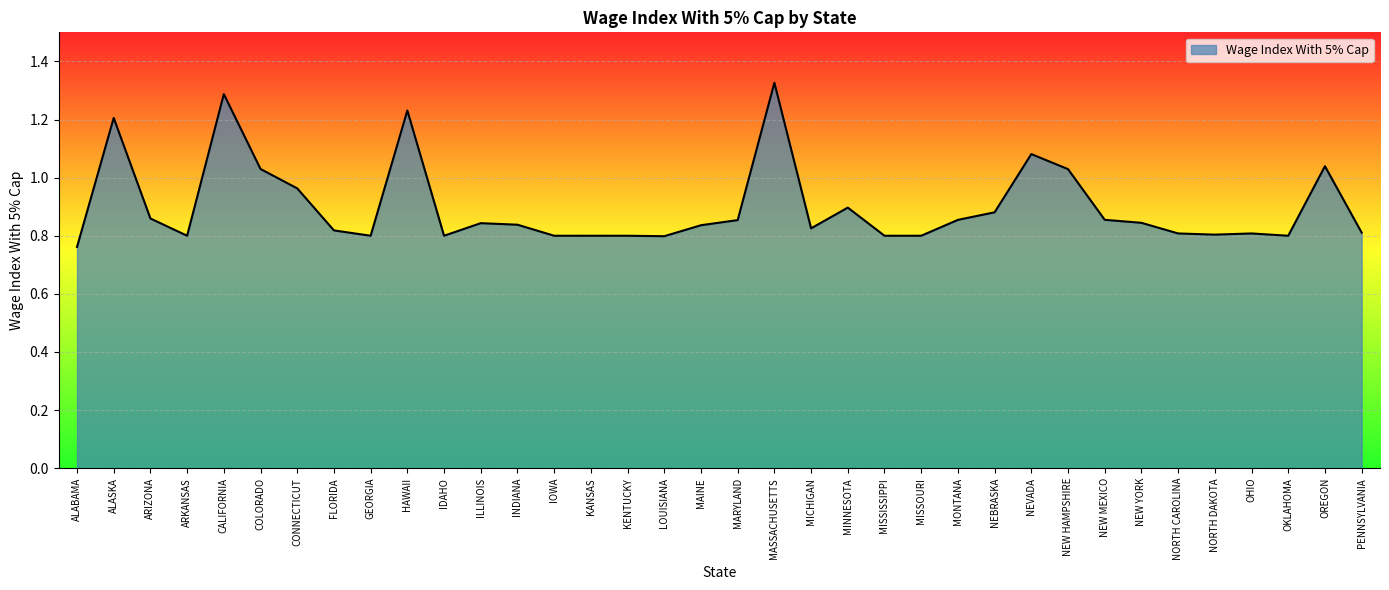

Is it true that the value at MARYLAND is 0.9?

True